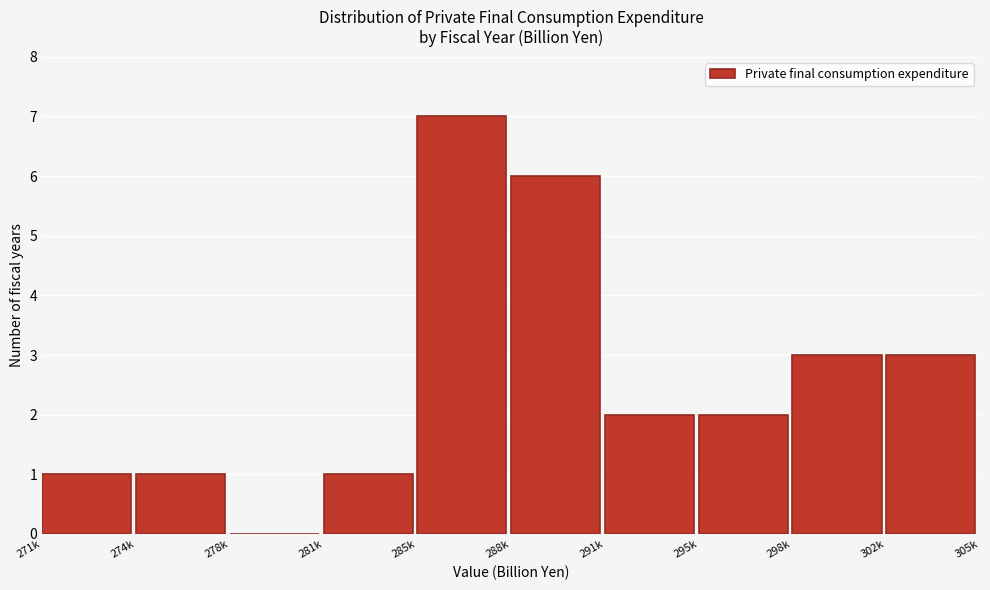

Reading left to right, transcribe all the data shown in this chart.

271k=1	274k=1	278k=0	281k=1	285k=7	288k=6	291k=2	295k=2	298k=3	302k=3